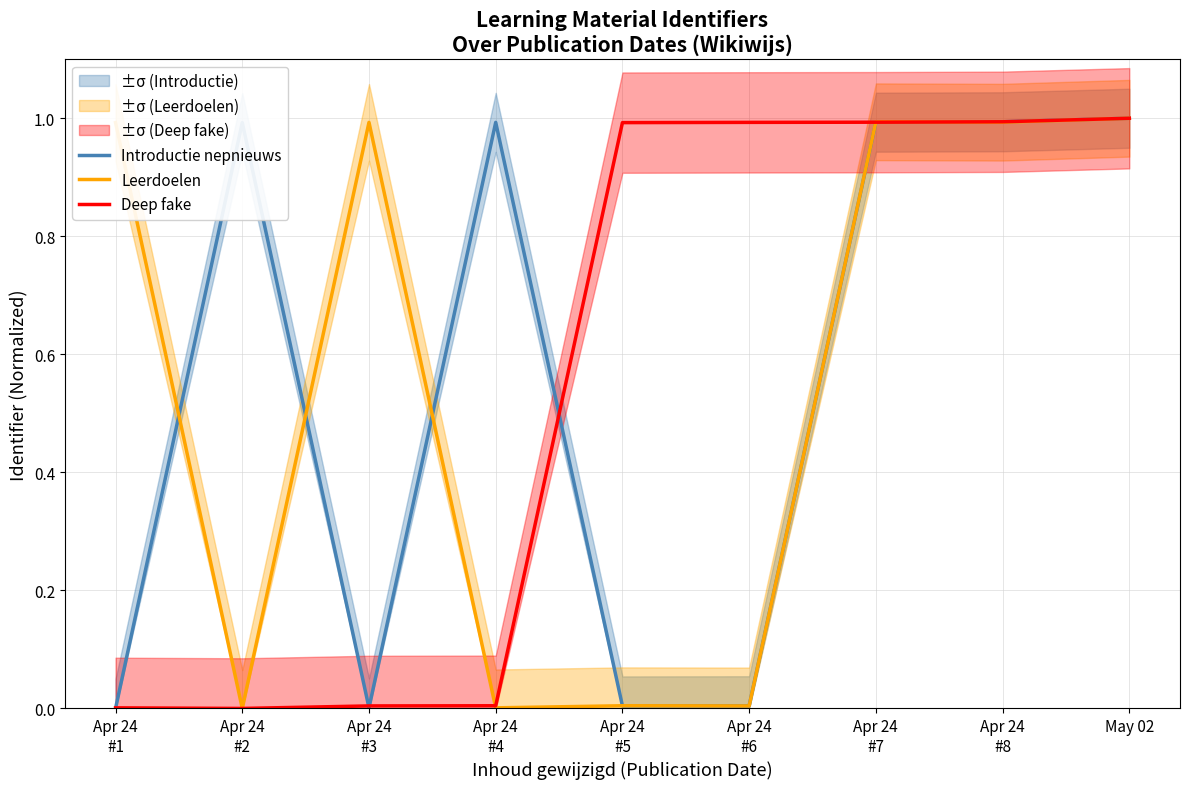

Does the chart display data point markers on the line(s)?

No